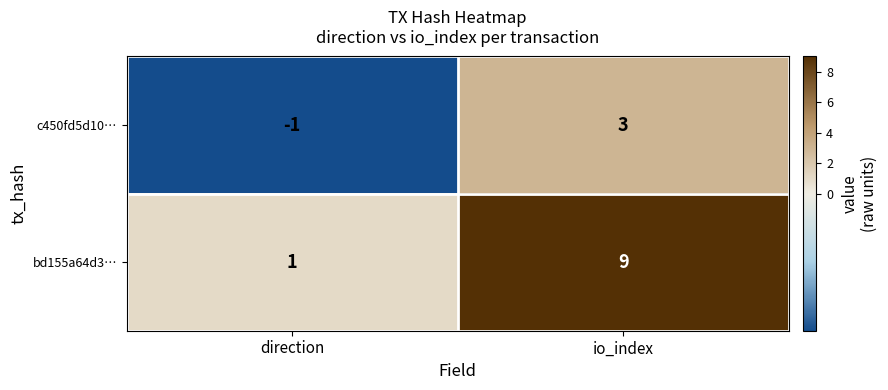

What is the difference between the maximum and minimum values in the c450fd5d10… series?

4